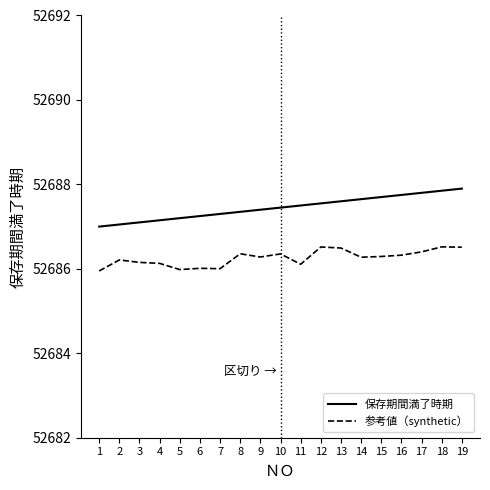

List the series in order of their peak value, lowest first.

参考値（synthetic）, 保存期間満了時期